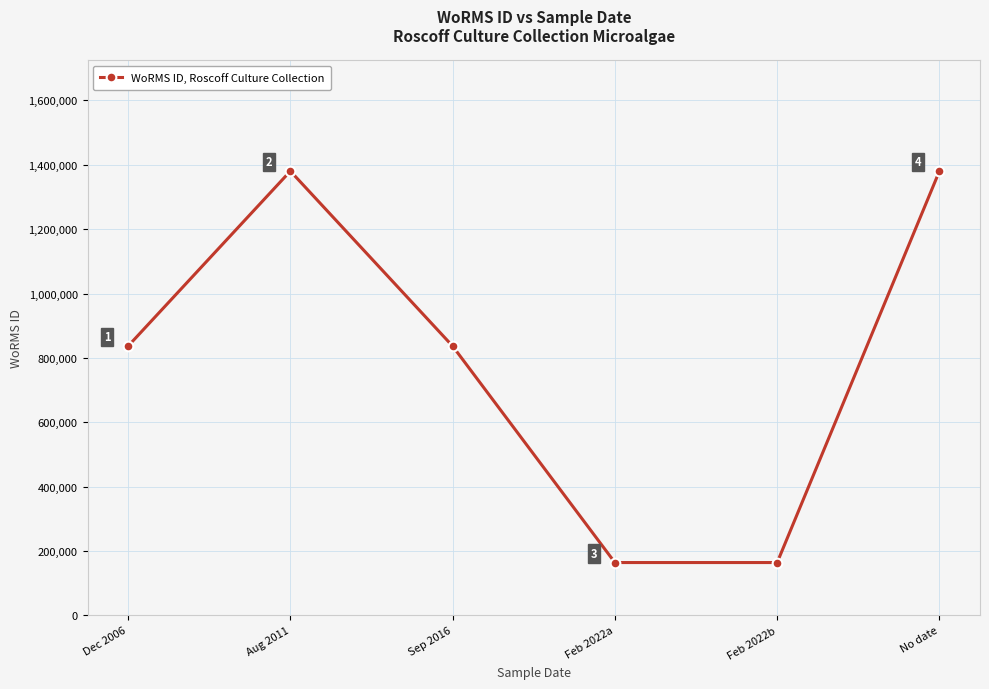

What is the difference between the second highest and minimum values?

1216434